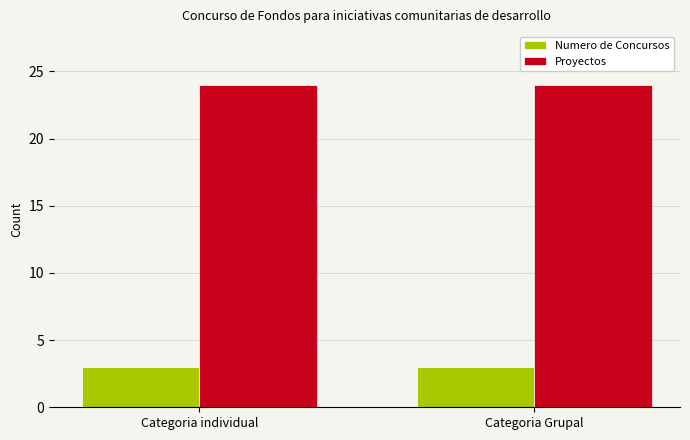

At how many categories does at least one series exceed 13?

2